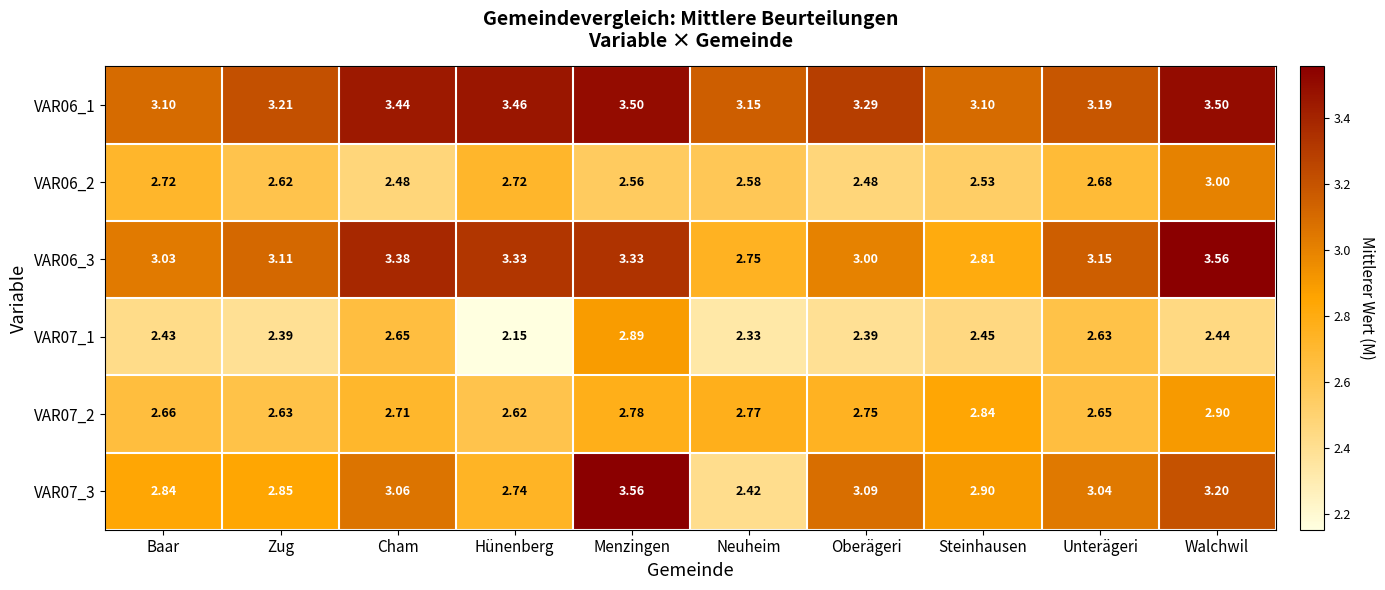

At which category is the sum across all series the highest?

Menzingen